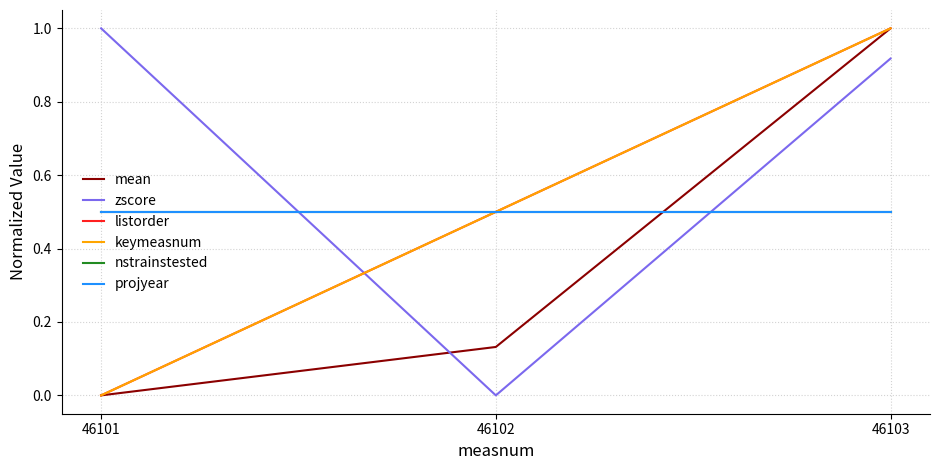

The listorder series shows 0.5 at 46102. True or false?

True